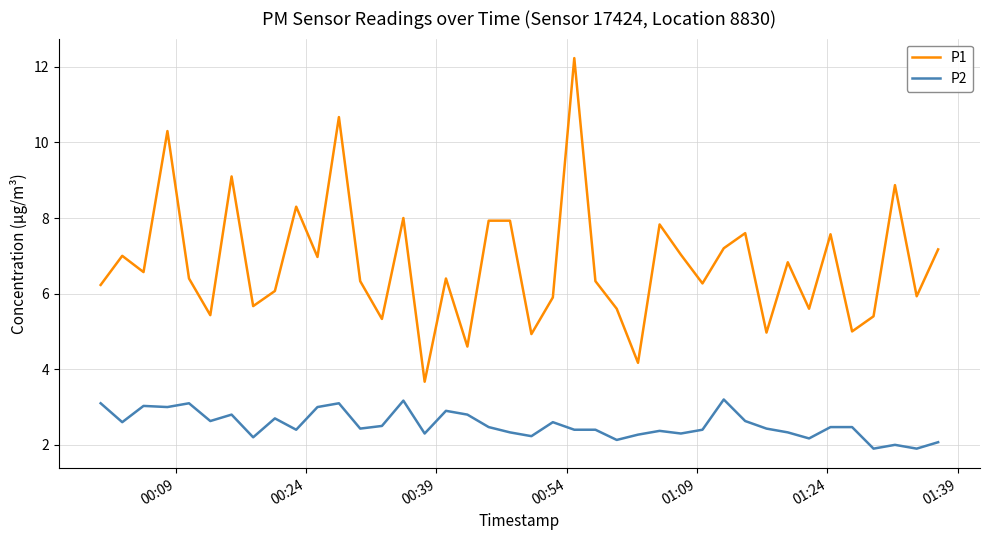

True or false: P1 and P2 cross at least once.

False